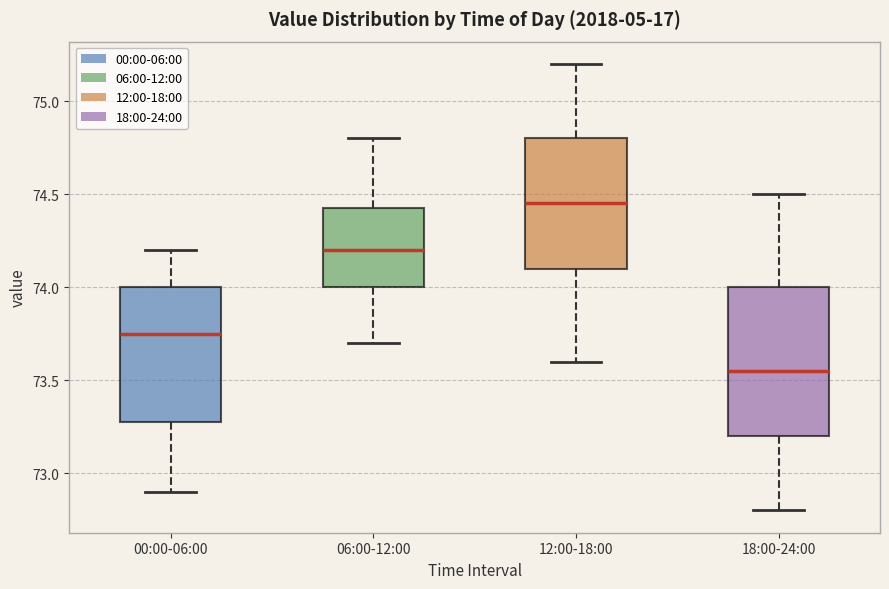

Which box has the highest median line?

12:00-18:00